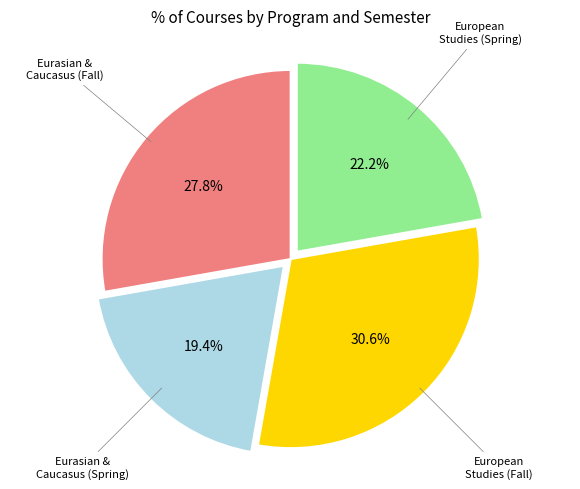

Is there a majority slice in this chart?

No